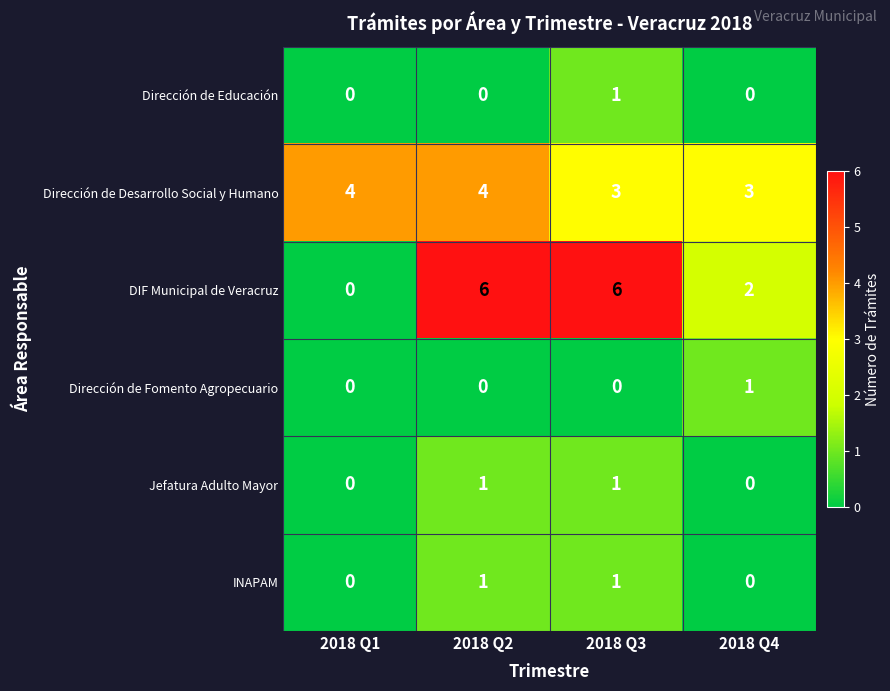

What is the total value across all series at 2018 Q3?

12